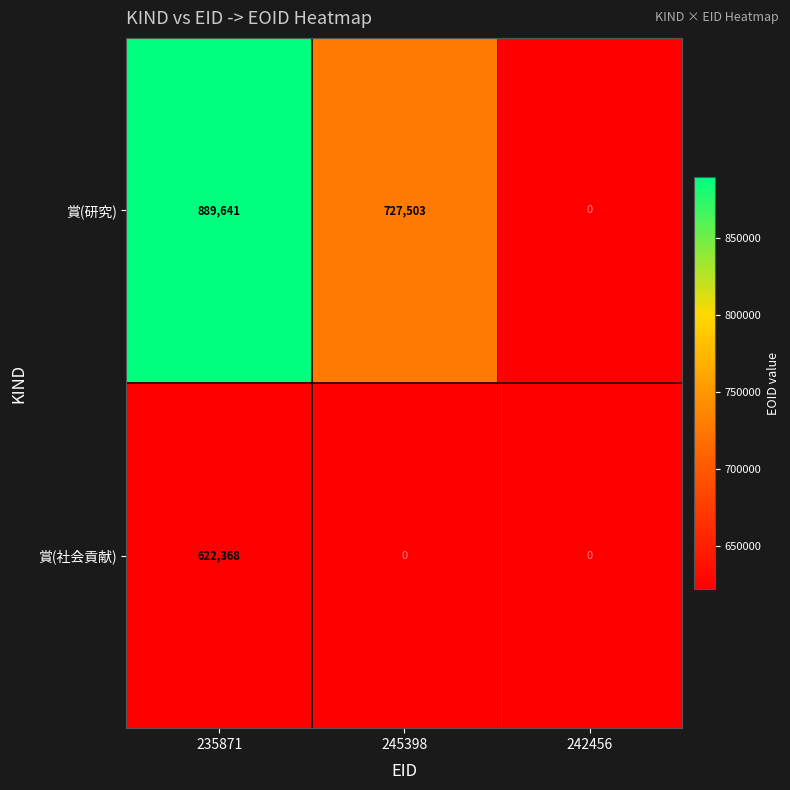

How many distinct data groups are displayed?

2